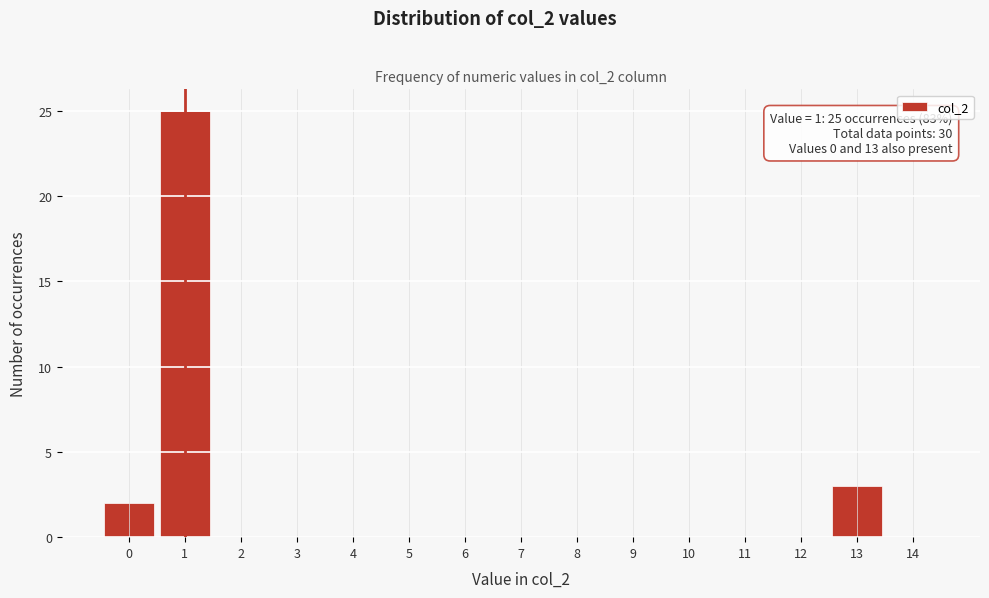

Which range on the x-axis has the tallest bar?

0.5 to 1.5